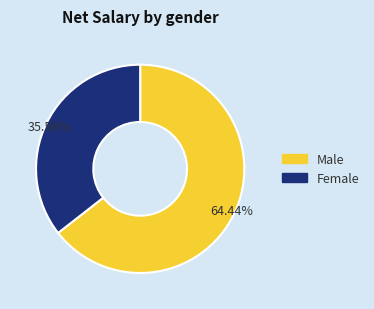

Rank the categories by value from highest to lowest.

Male, Female